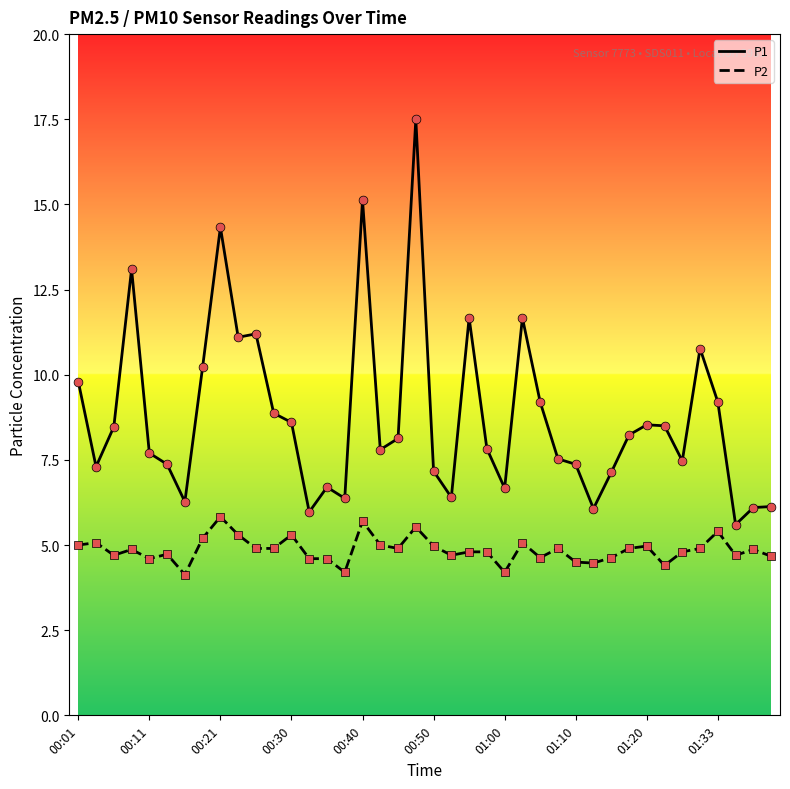

At how many categories does at least one series exceed 12?

4